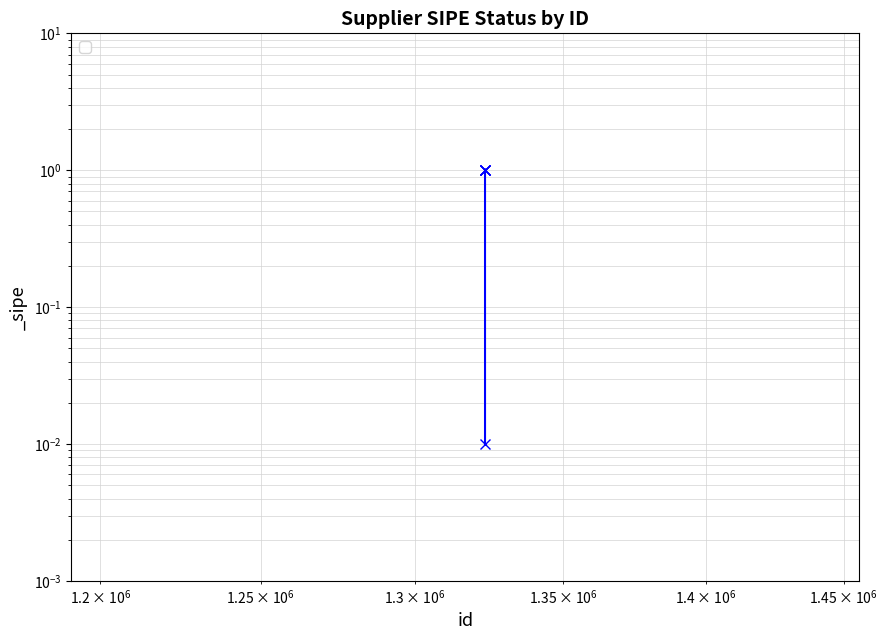

How many lines are shown in the chart?

1